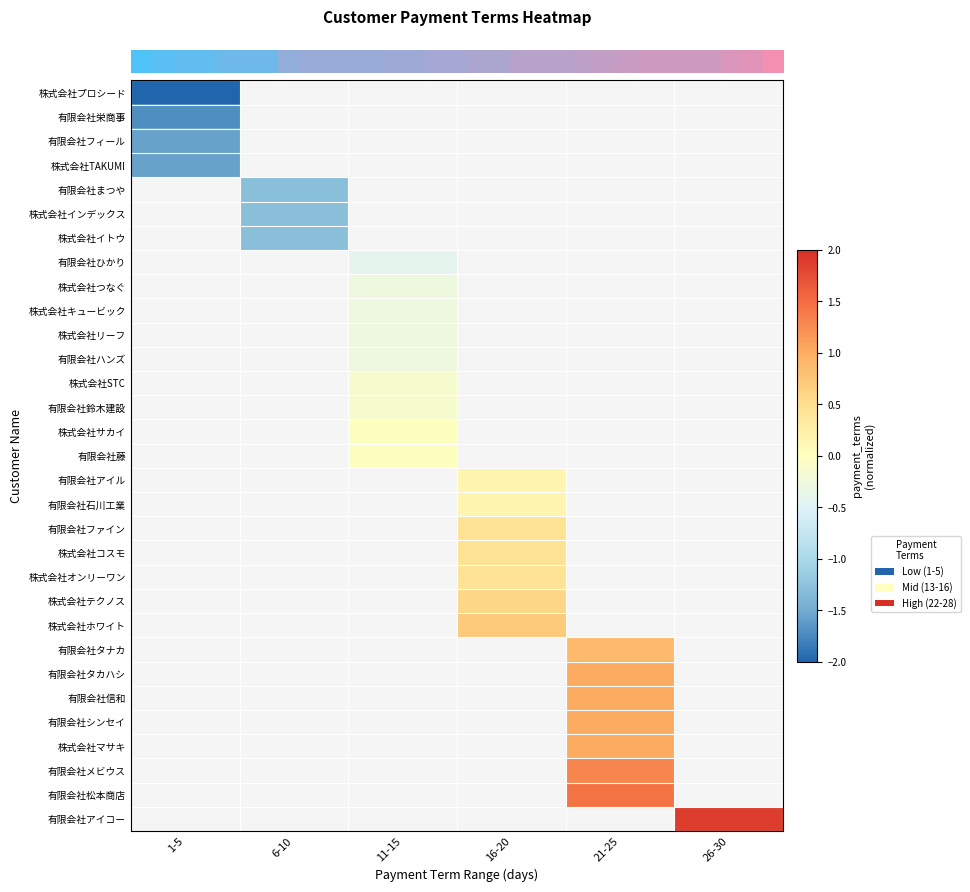

Which has a higher value, 26-30 or 16-20?

16-20